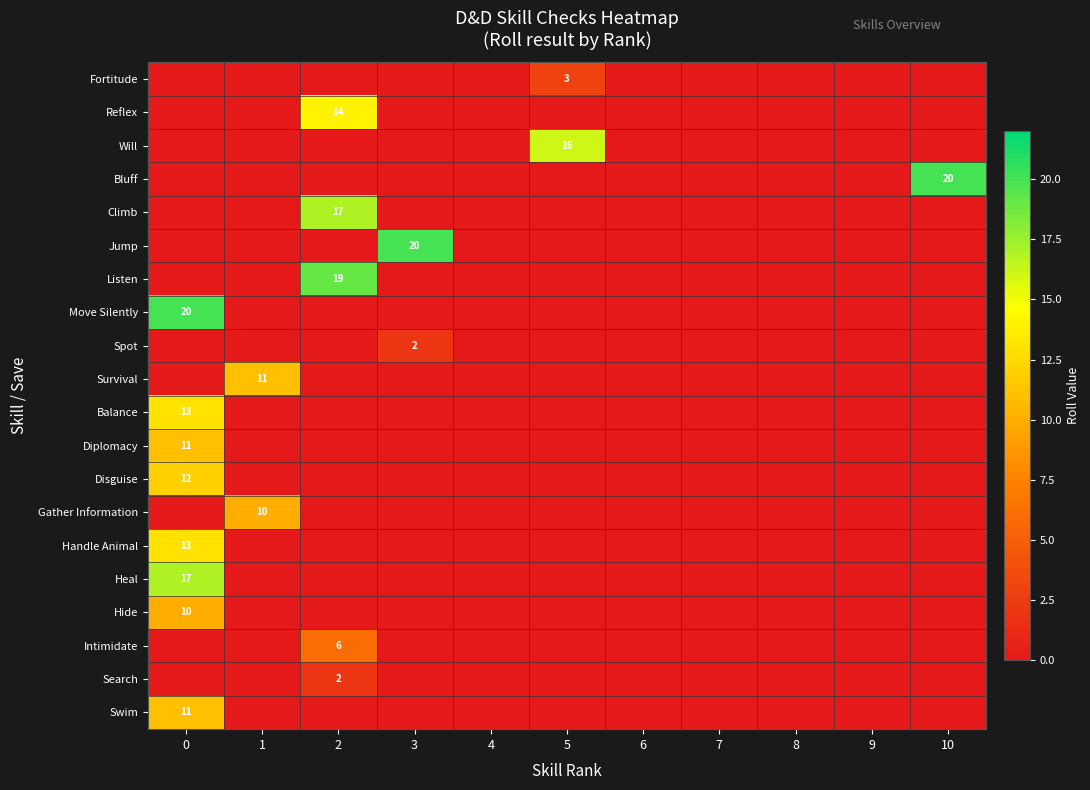

List the labels in order of Survival value, smallest first.

0, 2, 3, 4, 5, 6, 7, 8, 9, 10, 1